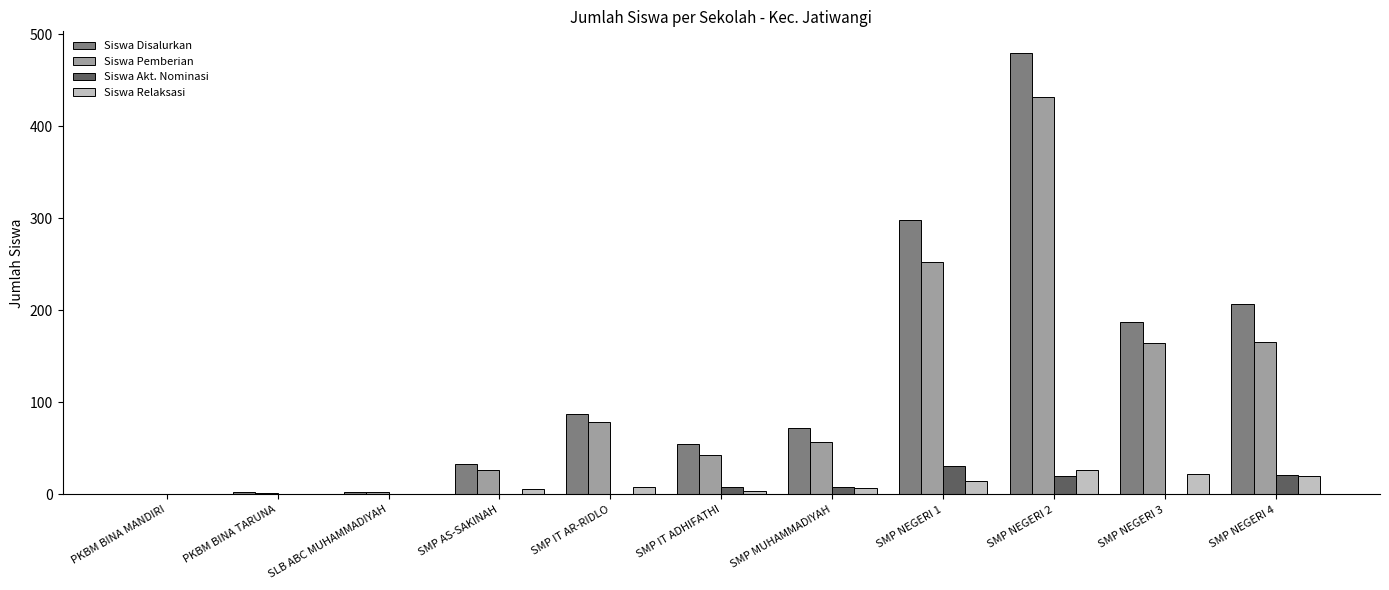

The Siswa Pemberian series shows 1 at PKBM BINA MANDIRI. True or false?

True